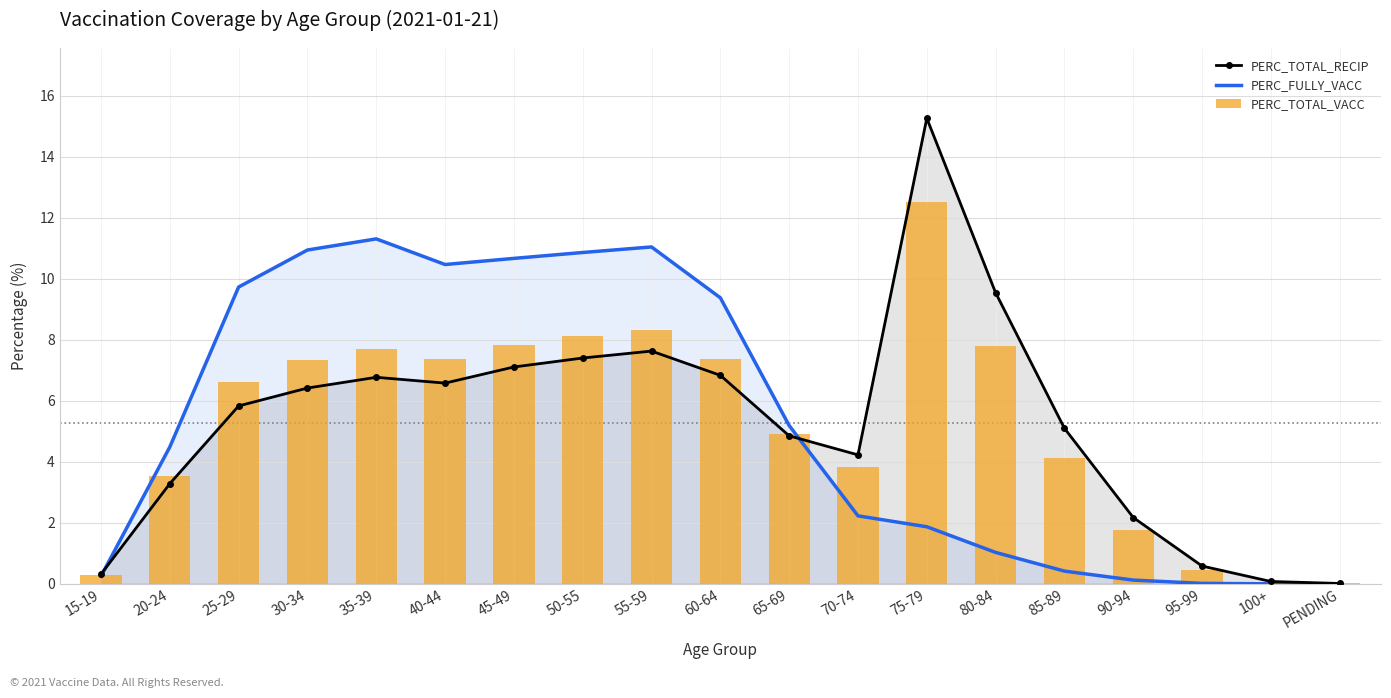

Which series has the widest spread of values?

PERC_TOTAL_RECIP